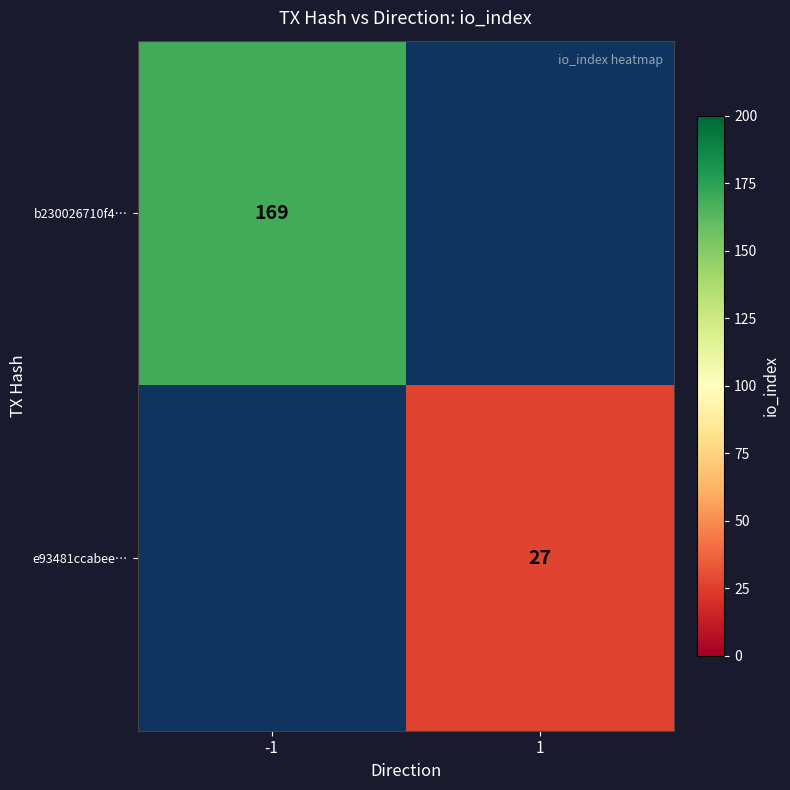

Is the value of e93481ccabee… at 1 greater than the value of b230026710f4… at -1?

No